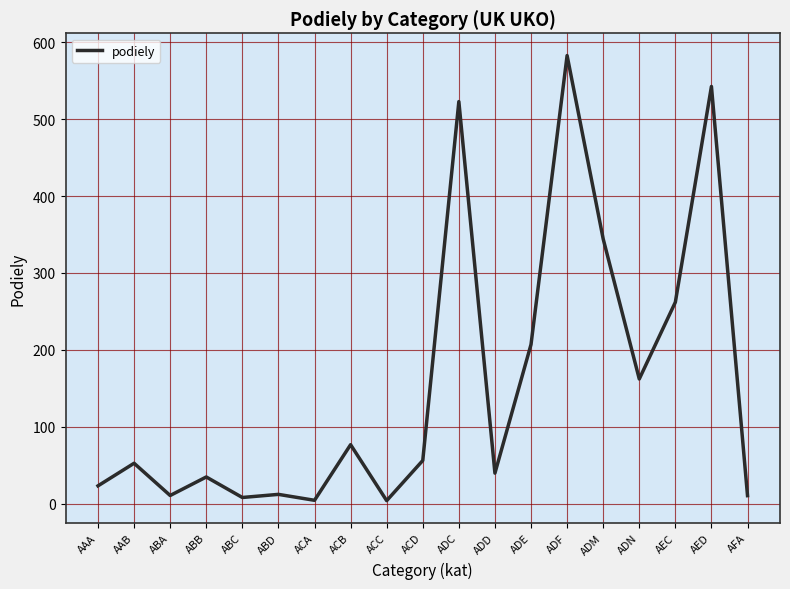

Where is the data nearest to the value 293?

AEC